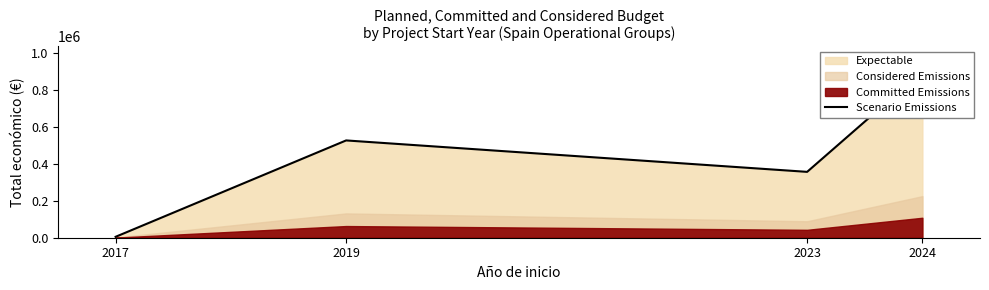

Reading left to right, list all the values displayed in this chart.

5000	527902	357343	902526